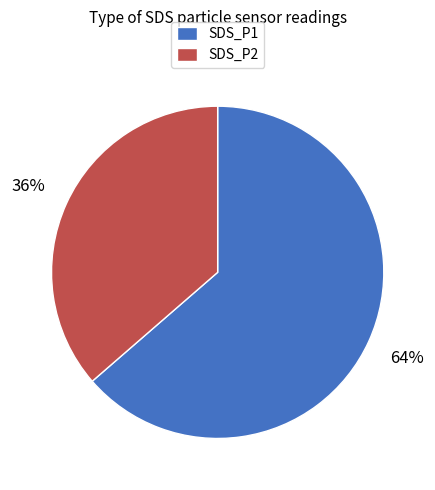

True or false: SDS_P1 accounts for 54% of the total.

False